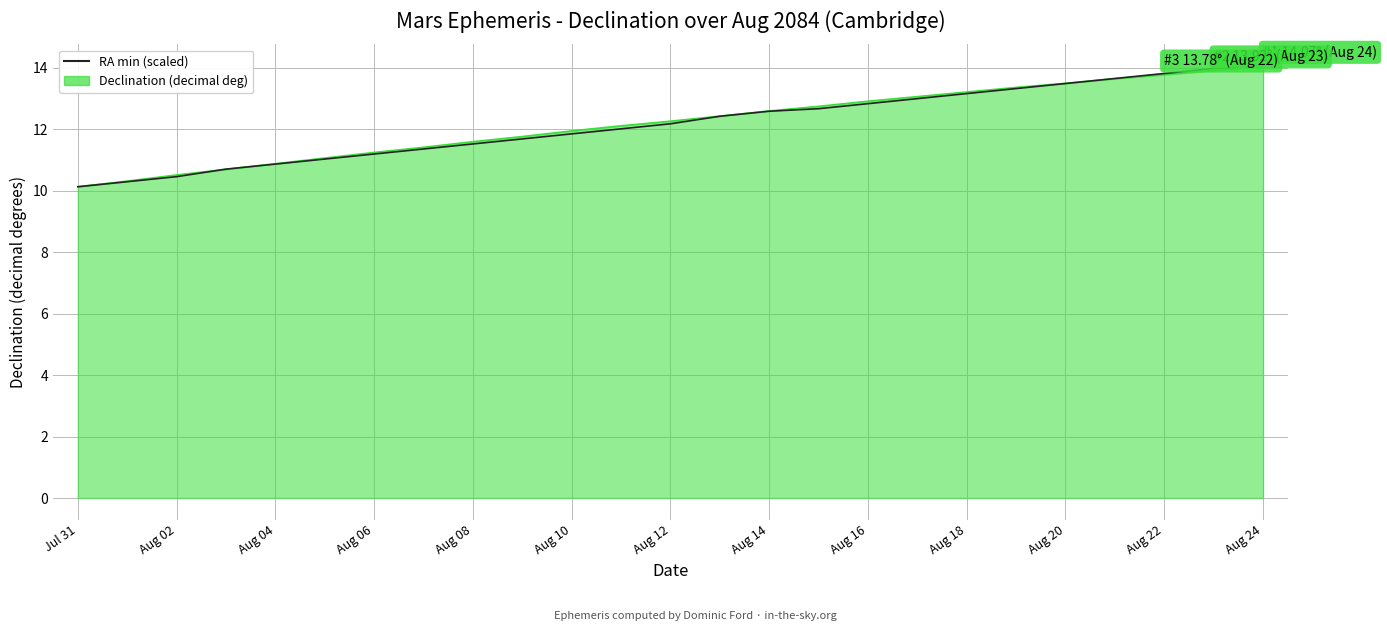

What is the minimum value shown in the chart?

10.1